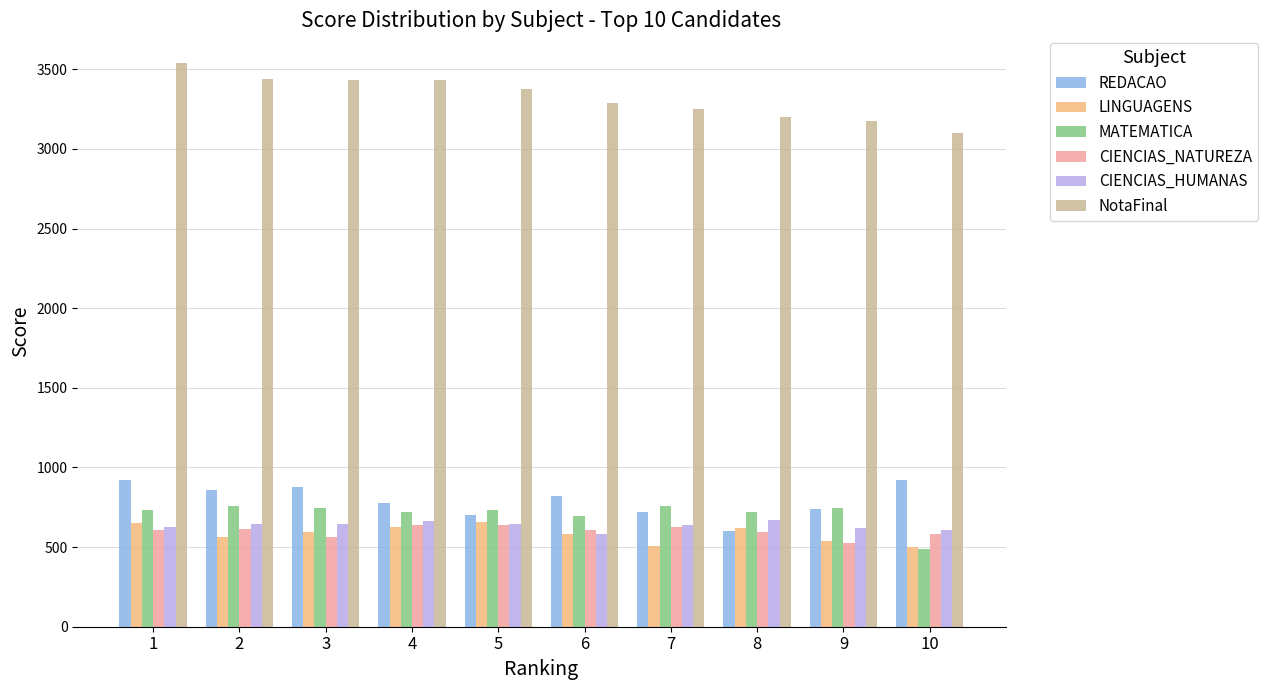

How many values in the LINGUAGENS series are below 596?

5